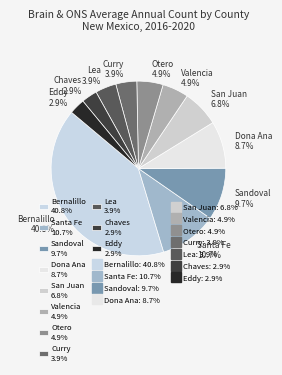

Is there a majority slice in this chart?

No